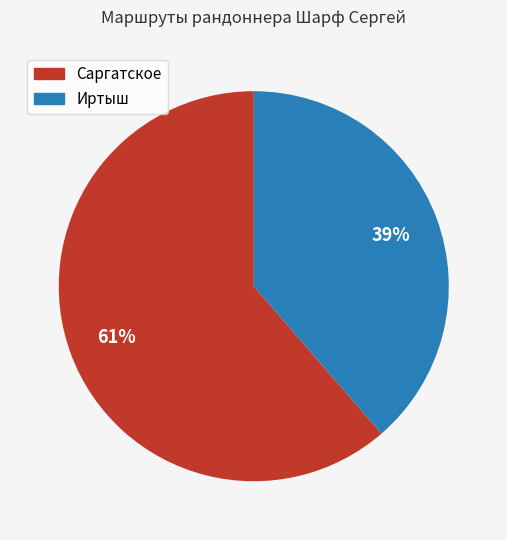

What percentage is the Иртыш slice, to the nearest percent?

39%